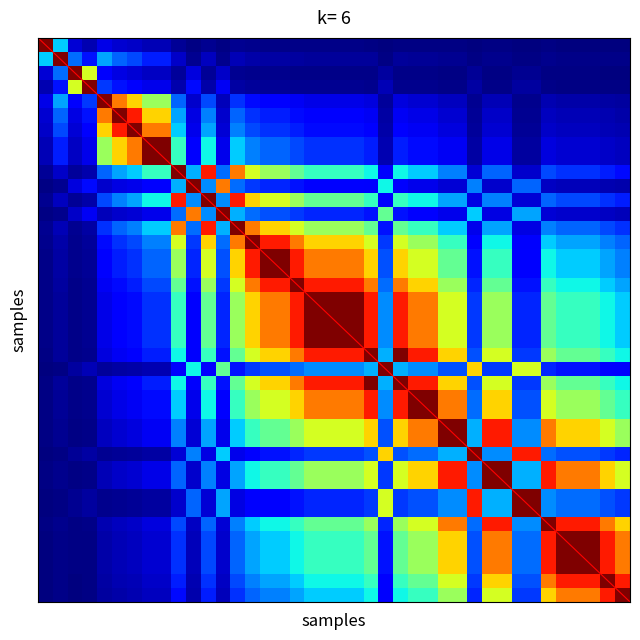

Count the number of categories in the chart.

40